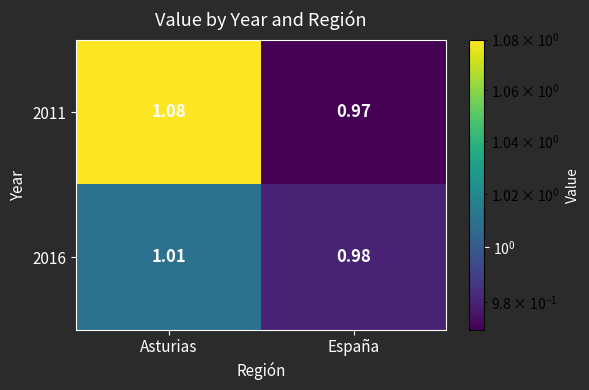

List the labels in order of 2011 value, largest first.

Asturias, España